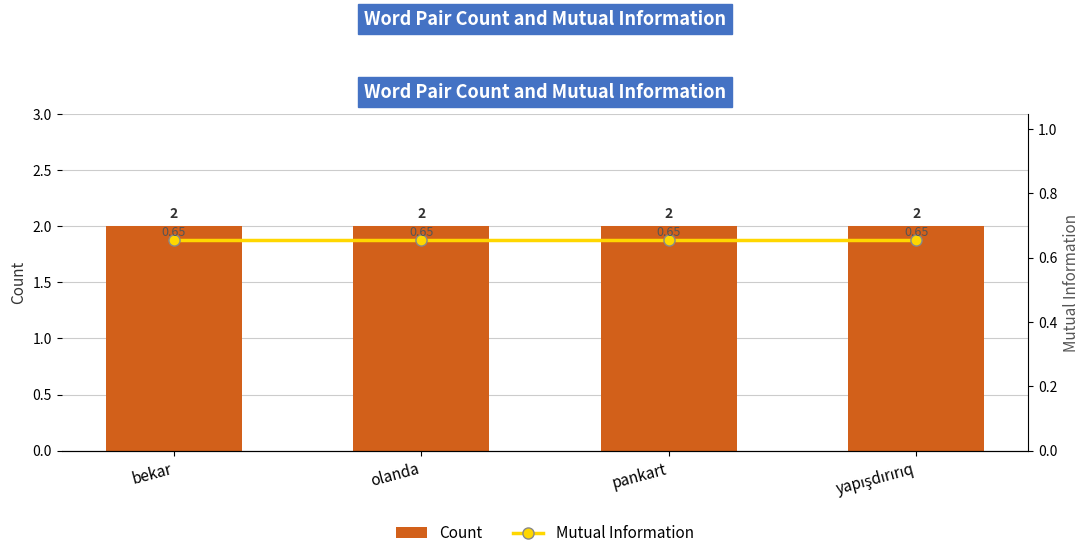

How many groups of bars are there?

4